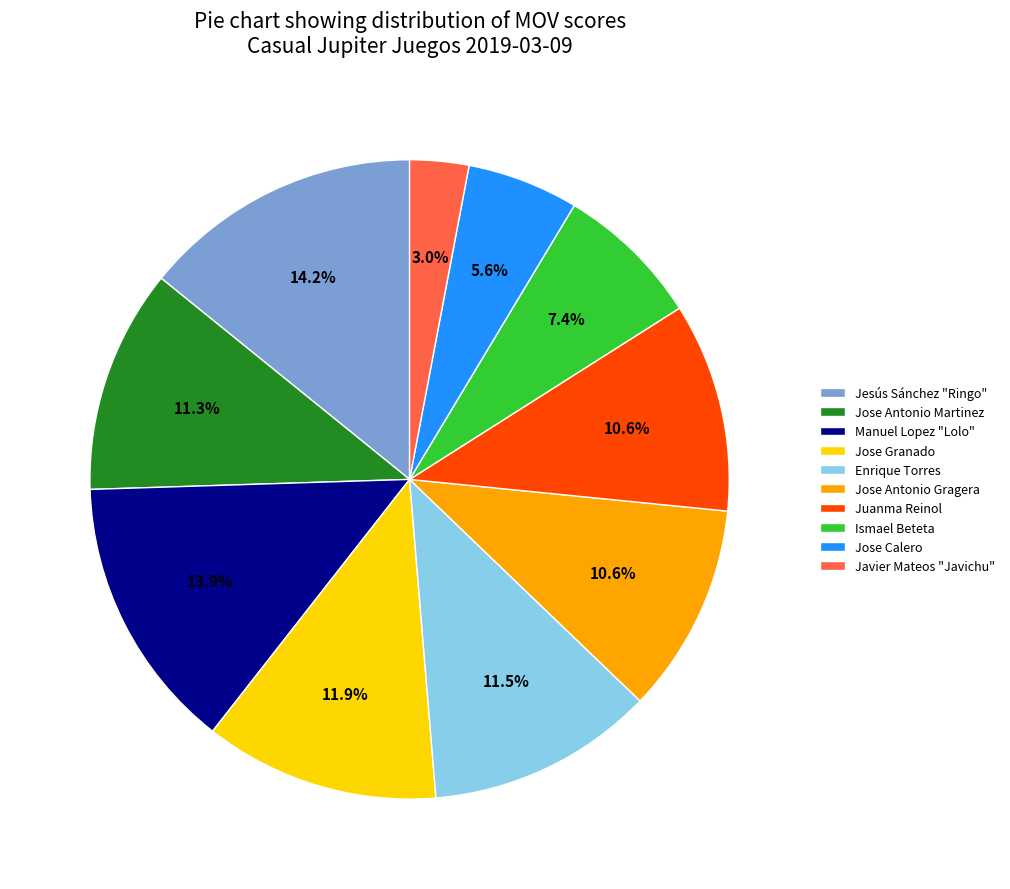

The Jesús Sánchez "Ringo" slice represents 14% of the pie. True or false?

True